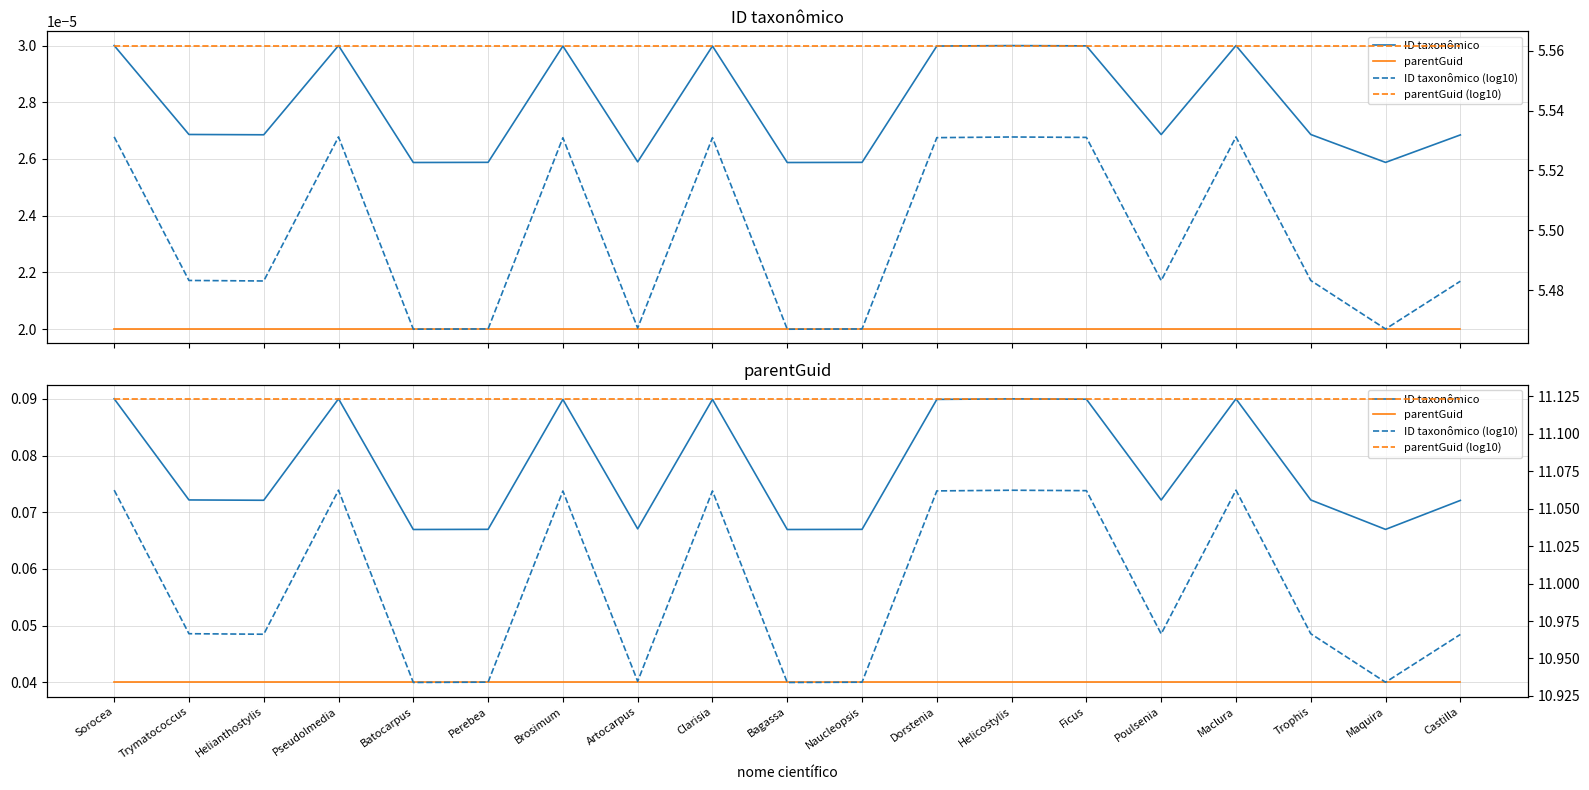

Does the chart display data point markers on the line(s)?

No